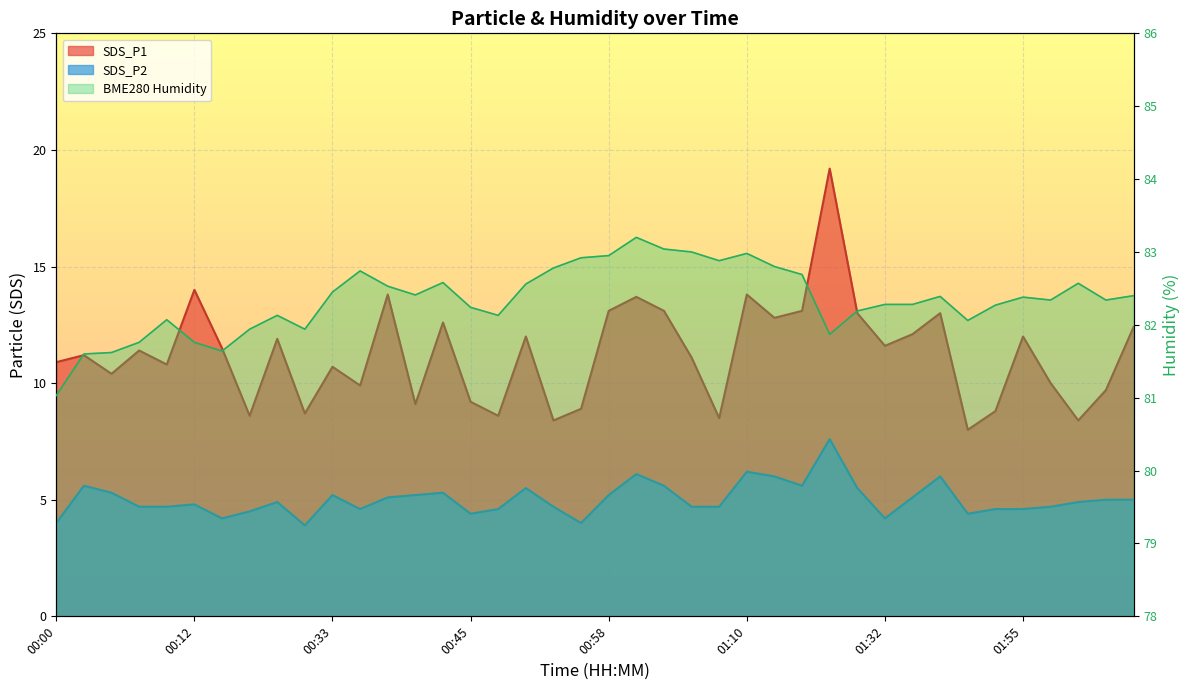

What is the value of the SDS_P1 point at the 22nd from the left?

13.7